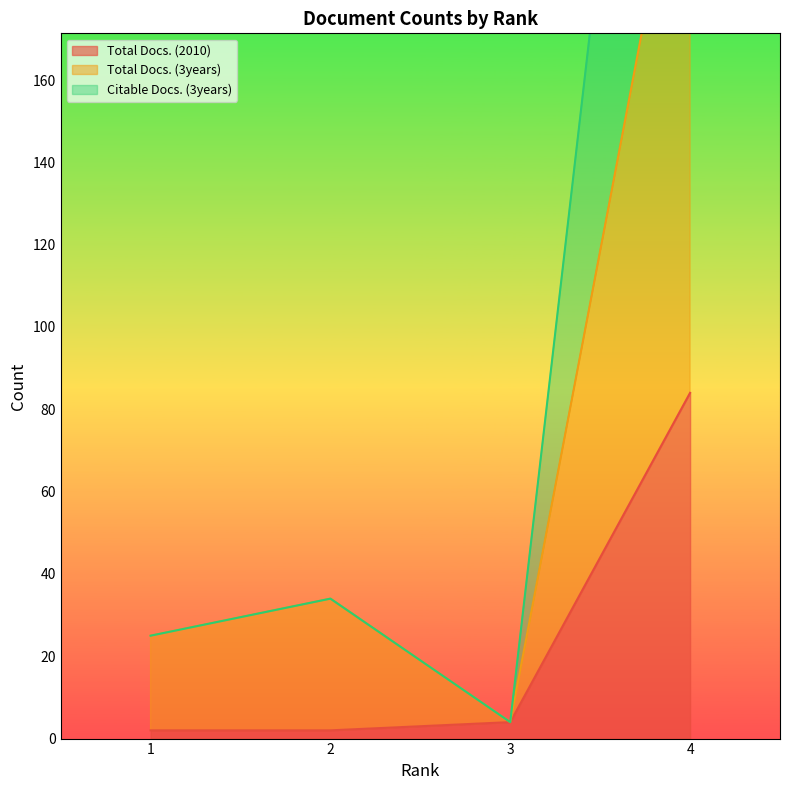

At which category does the chart reach its minimum across all series?

1